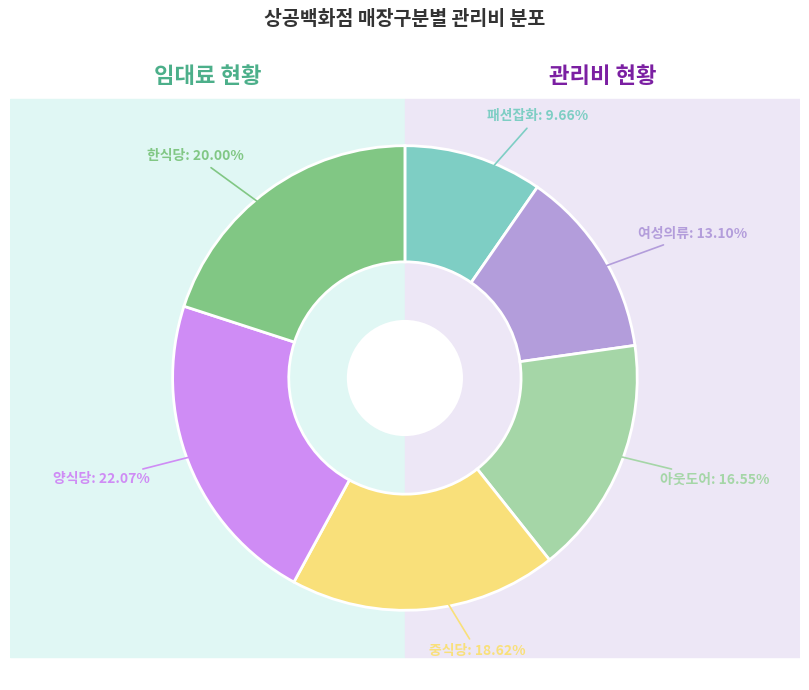

Is the sum of 양식당 and 패션잡화 greater than half?

No